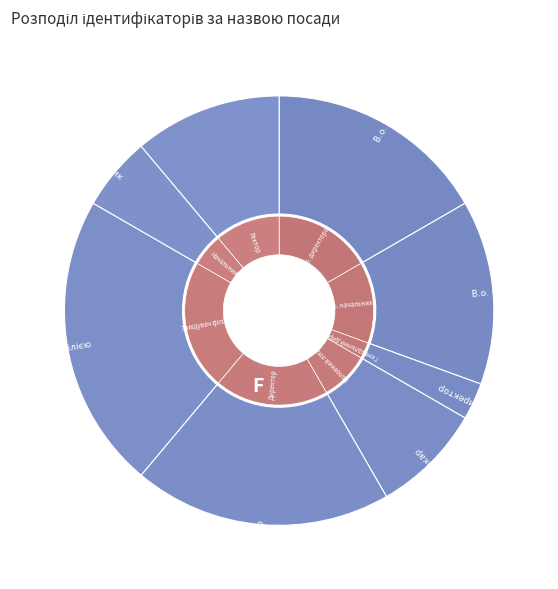

What is the largest slice in the pie chart?

Завідувач філією